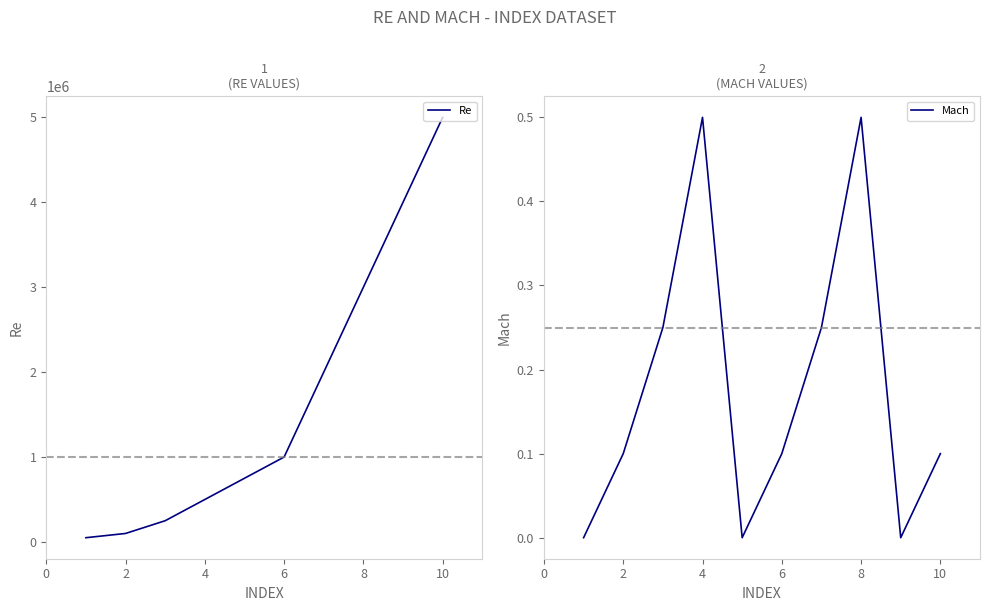

What is the total value across all series at 8?

750000.0